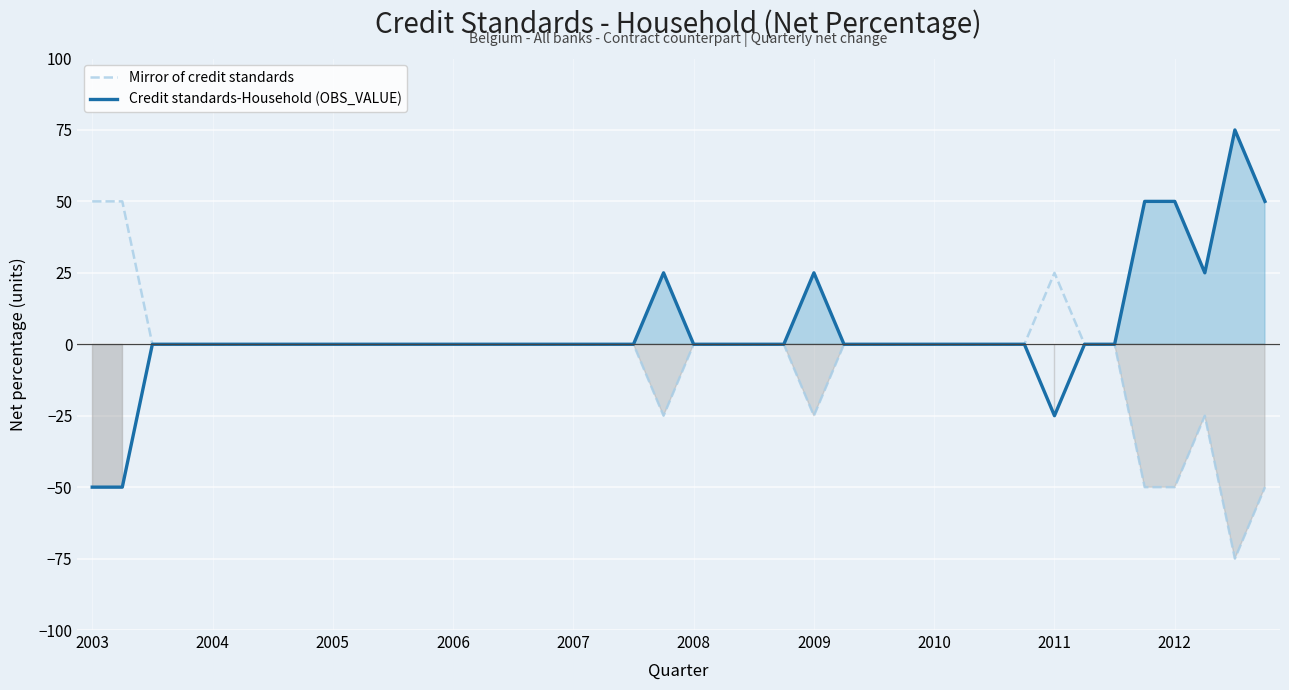

What are all the series names shown in the legend?

Mirror of credit standards, Credit standards-Household (OBS_VALUE)